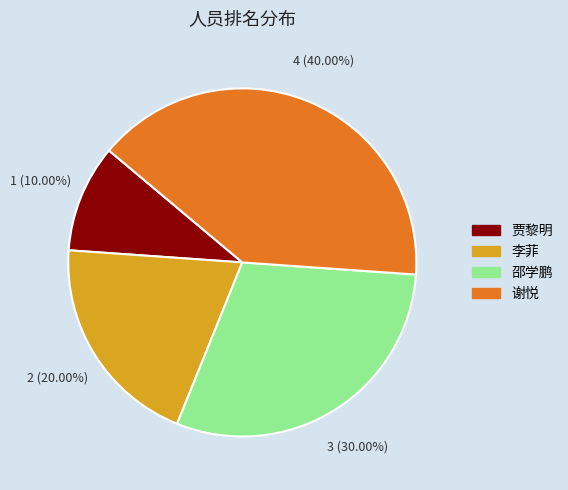

Does any single category account for the majority?

No